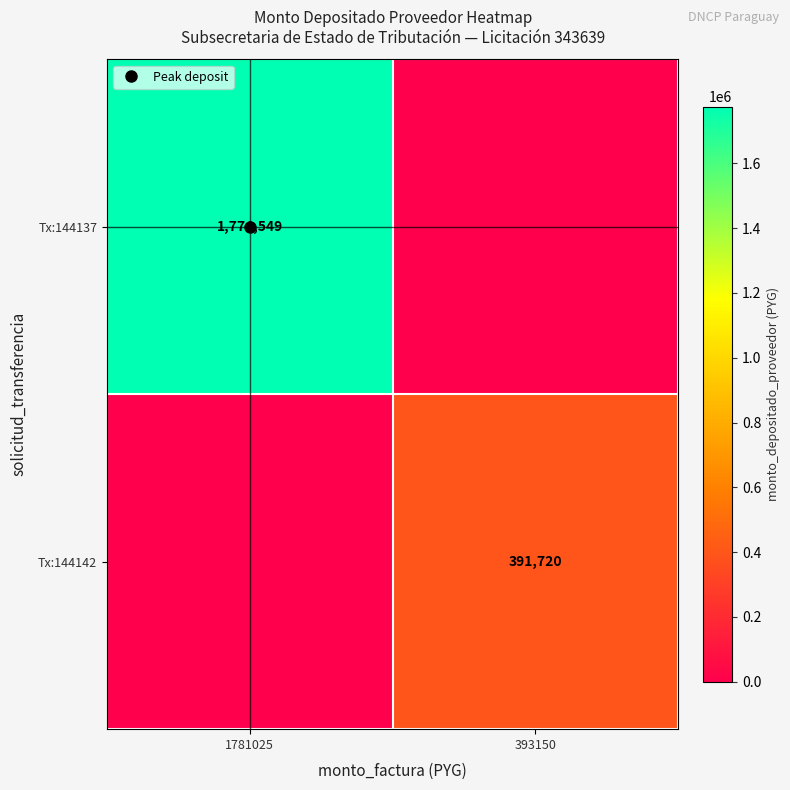

The value of Tx:144142 at 393150 is 159713. True or false?

False